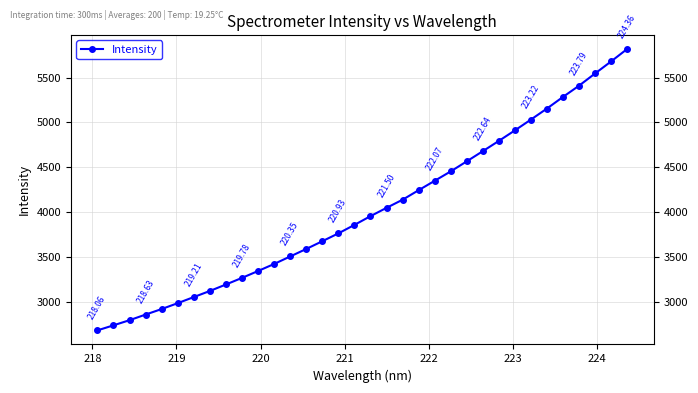

How many values are below 3952?

17